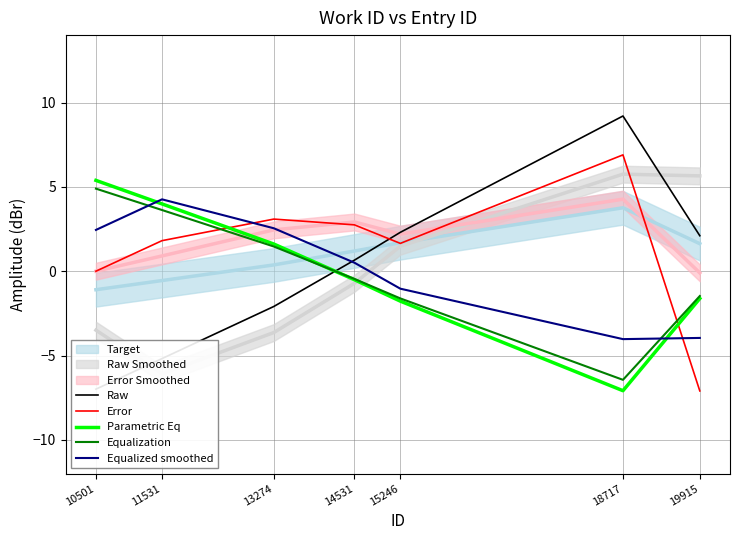

Which label corresponds to the largest value in the chart?

18717